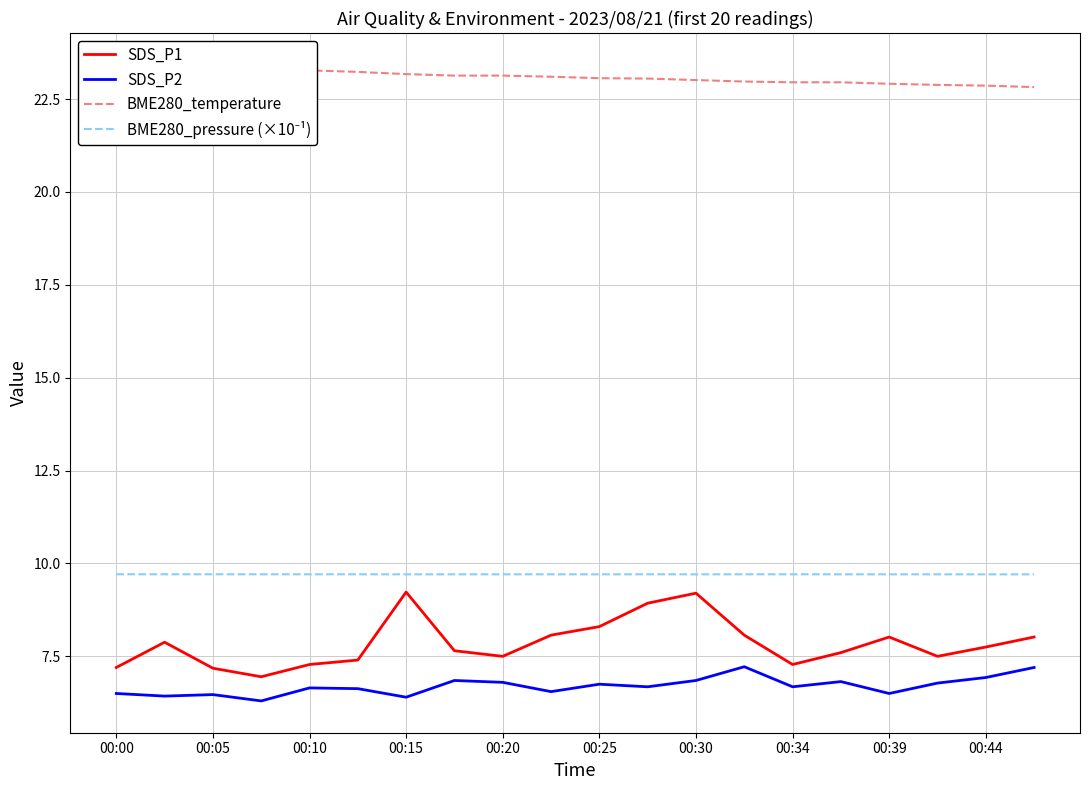

Is this an area chart (filled region under the line)?

No